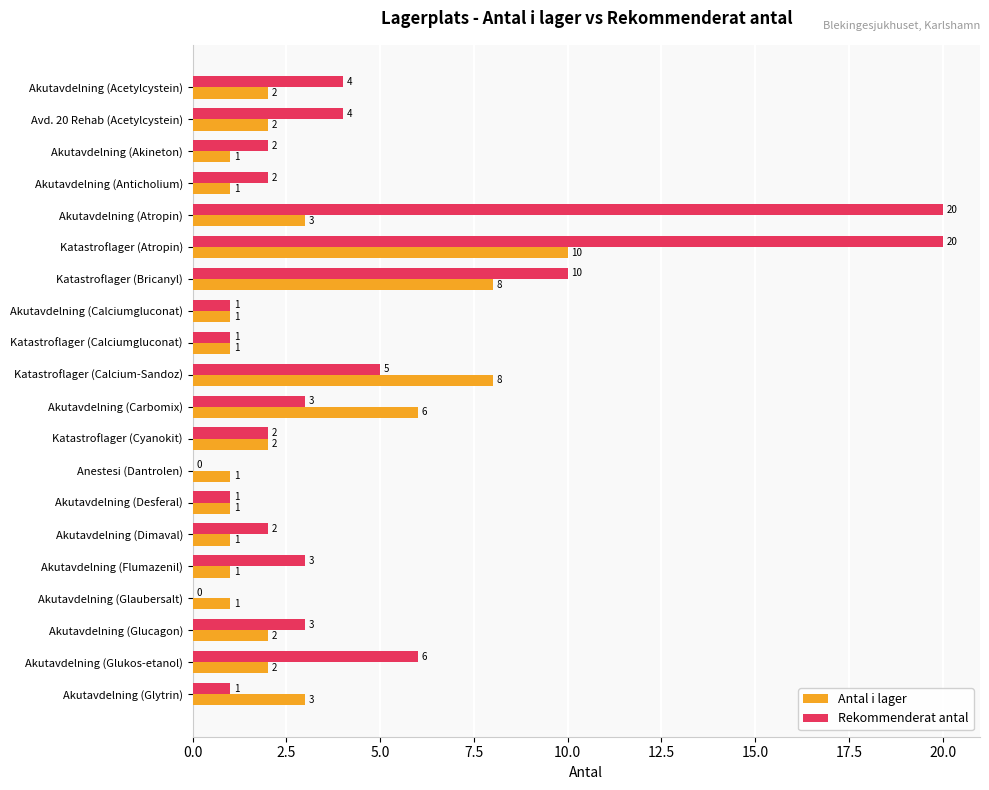

At which category is the sum across all series the highest?

Katastroflager (Atropin)